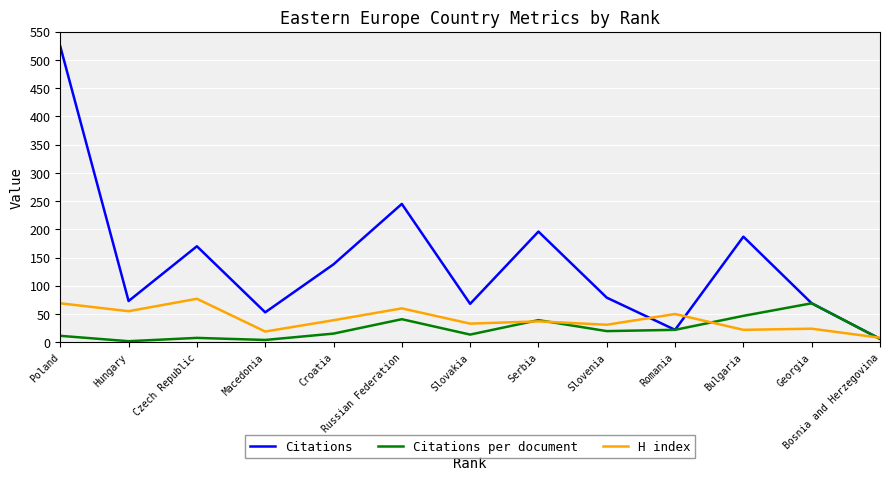

At which label does Citations reach its peak?

Poland